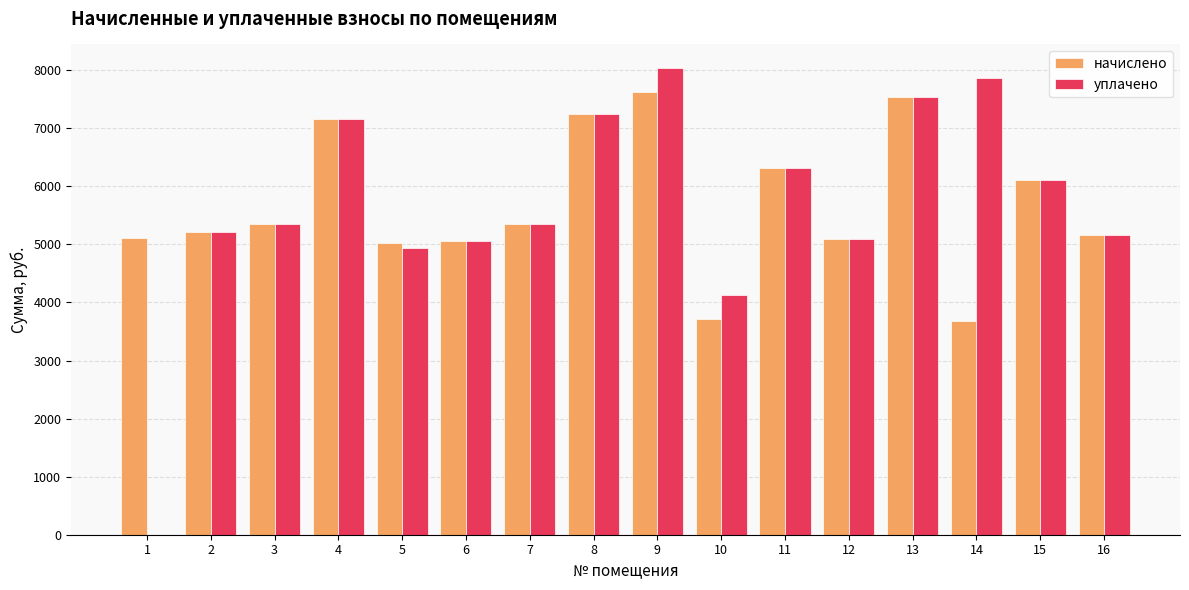

Is it true that уплачено equals 7253.3 at 8?

True